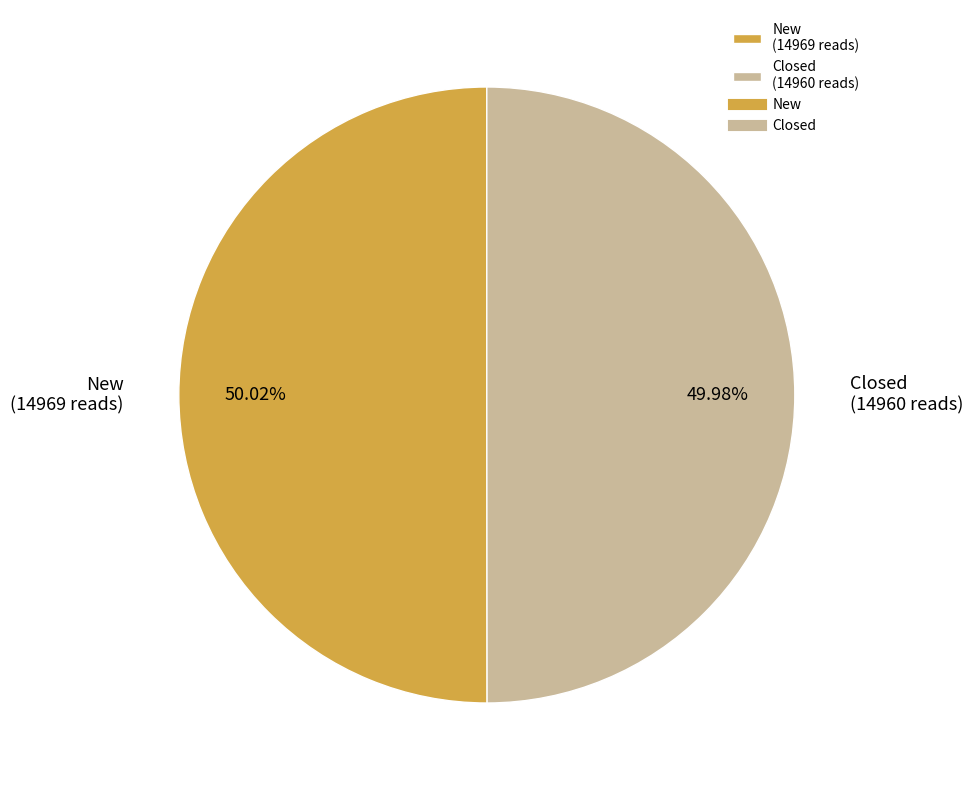

Approximately how many times larger is the value at Closed compared to New?

1.0